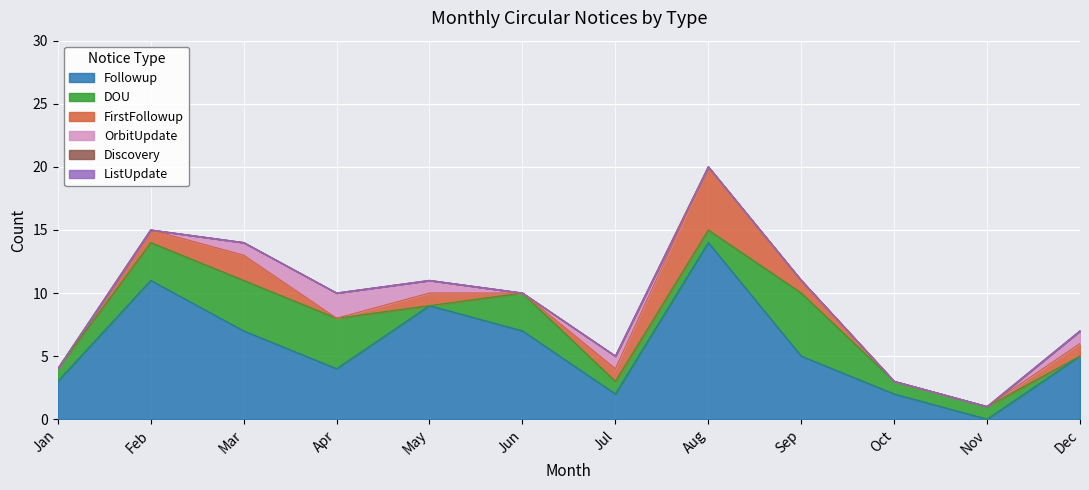

True or false: FirstFollowup and Discovery intersect in this chart.

False